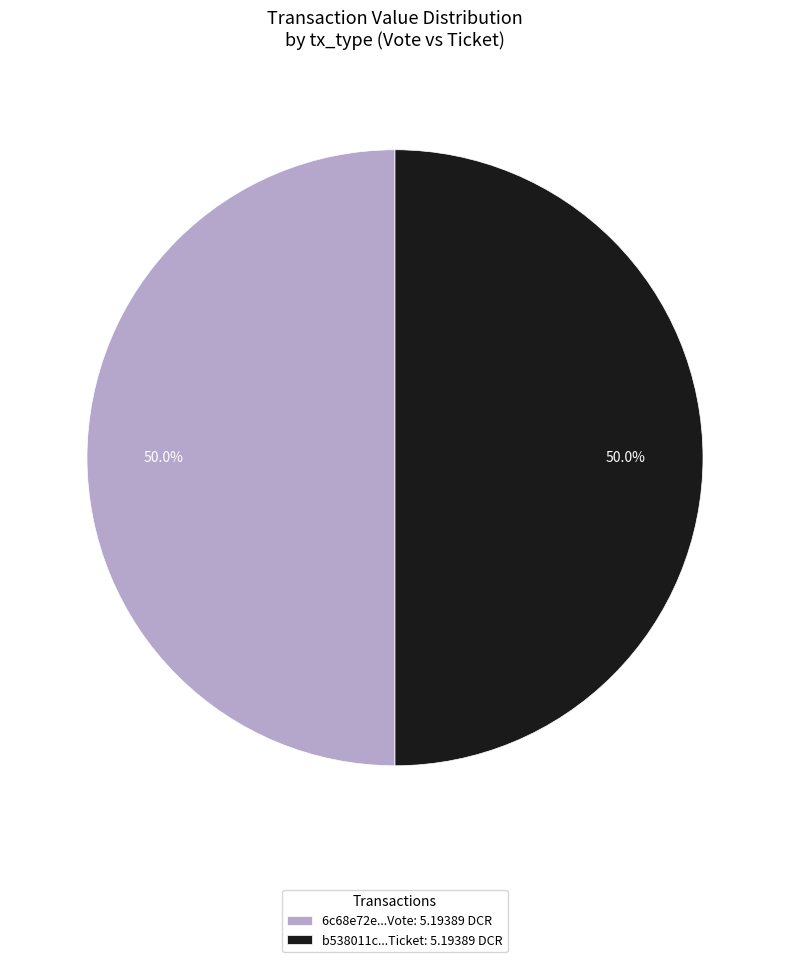

To the nearest percent, what is the average slice percentage?

50%